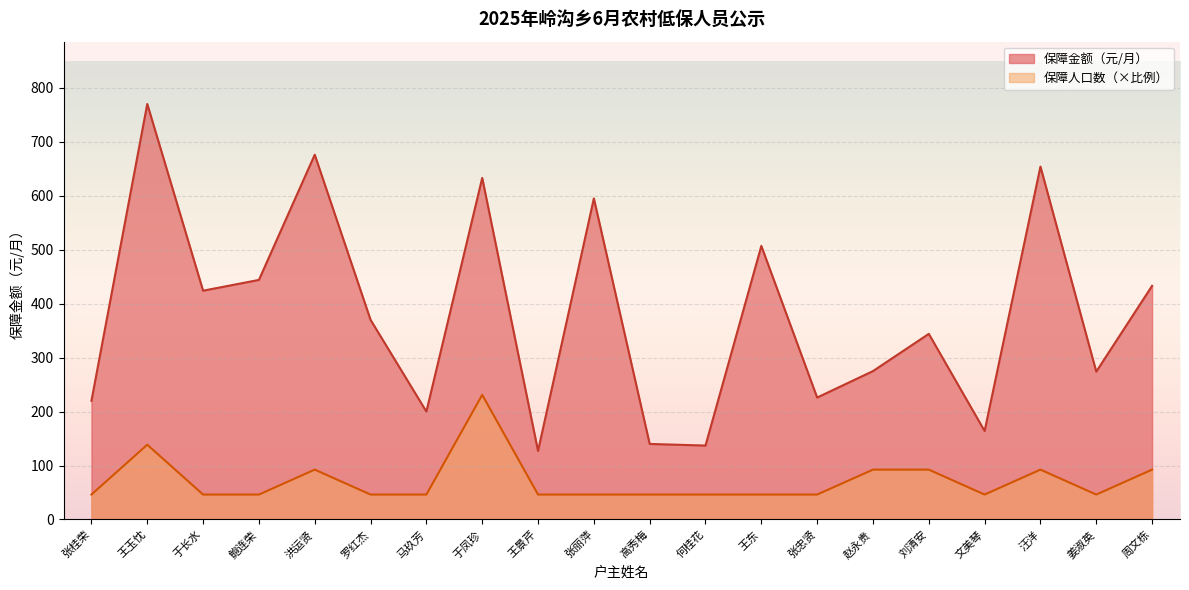

Read the 保障人口数 value at 鲍连荣.

46.2